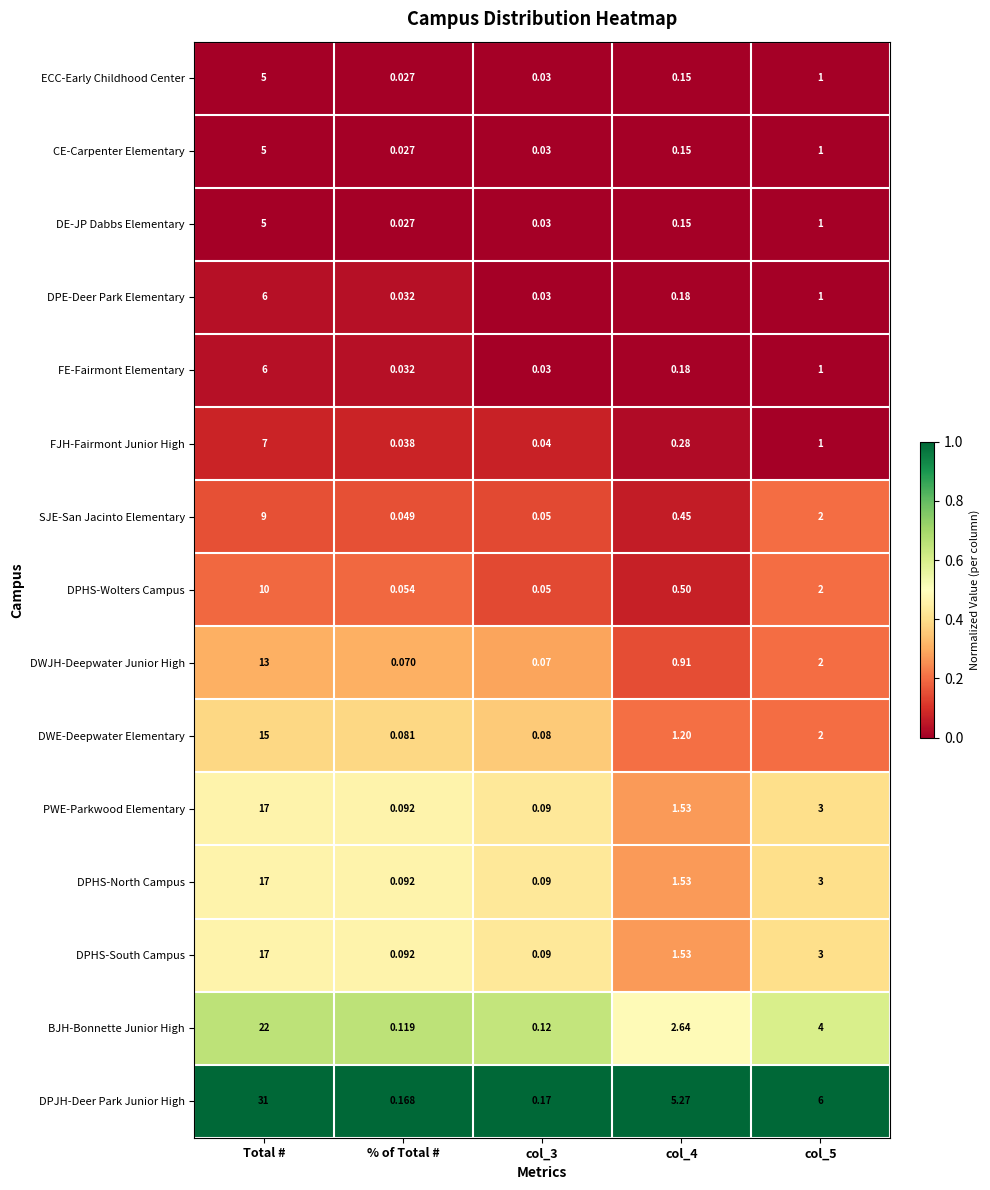

Which series has the largest total across all categories?

DPJH-Deer Park Junior High